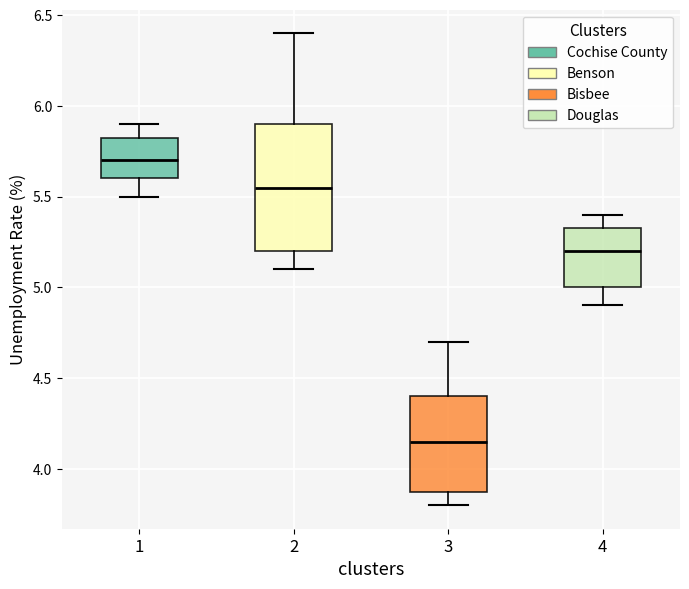

Which box's median line is the lowest?

3